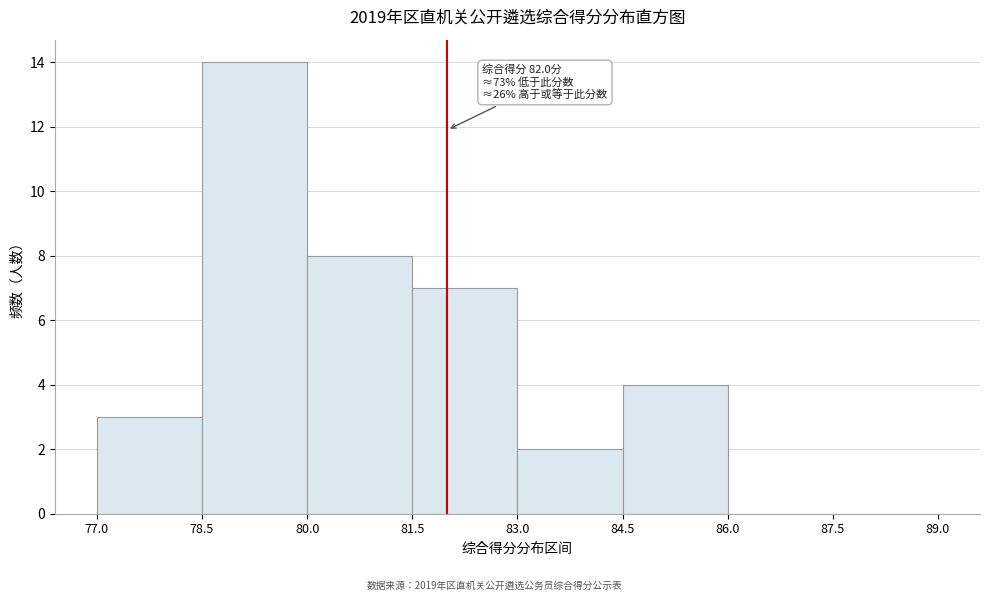

Which range on the x-axis has the tallest bar?

78.5 to 80.0